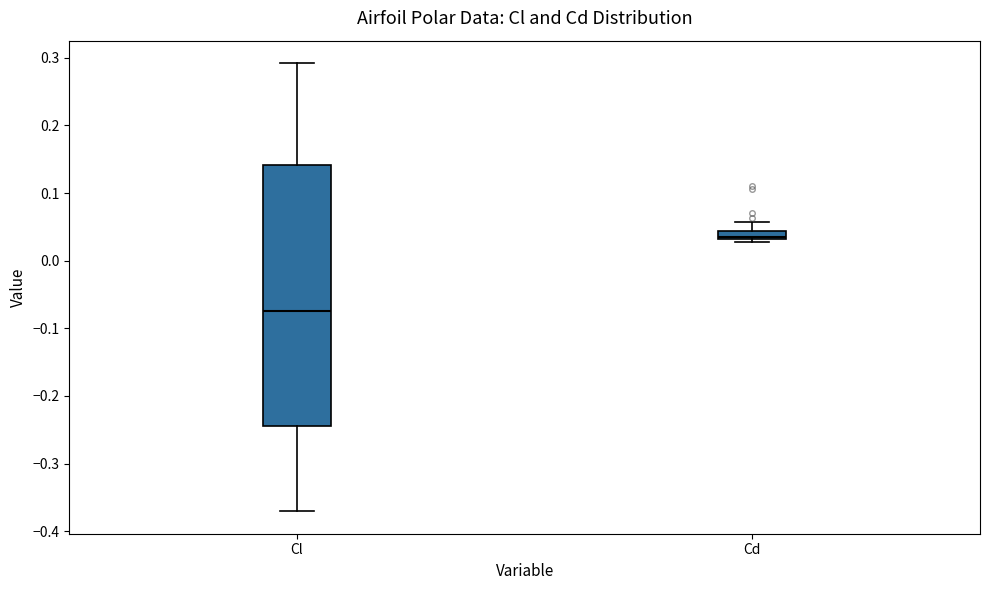

Where is the upper edge of the box for Cd on the y-axis? The values are not printed on the chart, so give them approximately, as read against the axis.

0.04